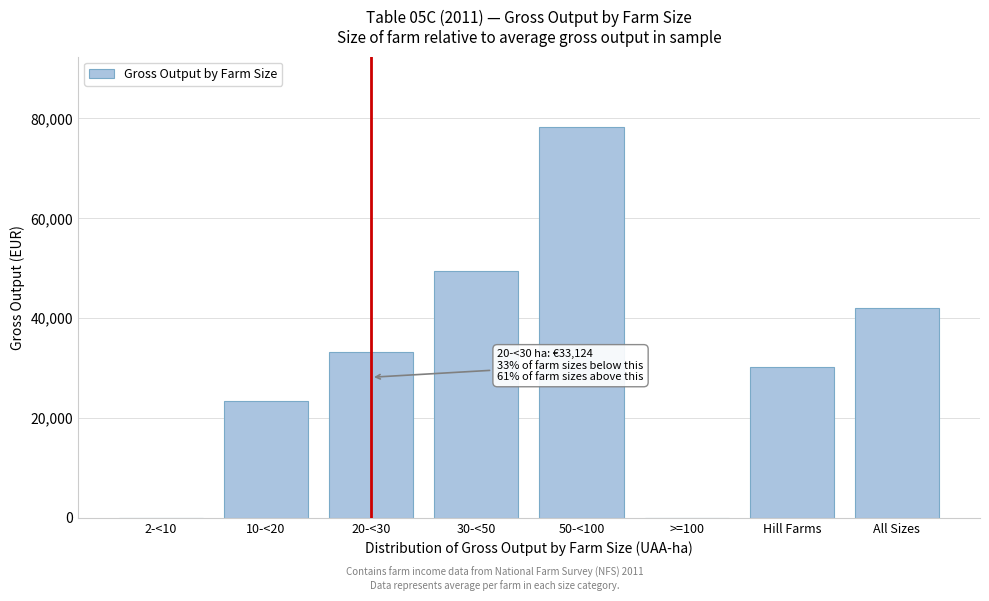

Reading left to right, extract all data points from this chart.

2-<10=0	10-<20=23384	20-<30=33124	30-<50=49347	50-<100=78279	>=100=0	Hill Farms=30149	All Sizes=42093